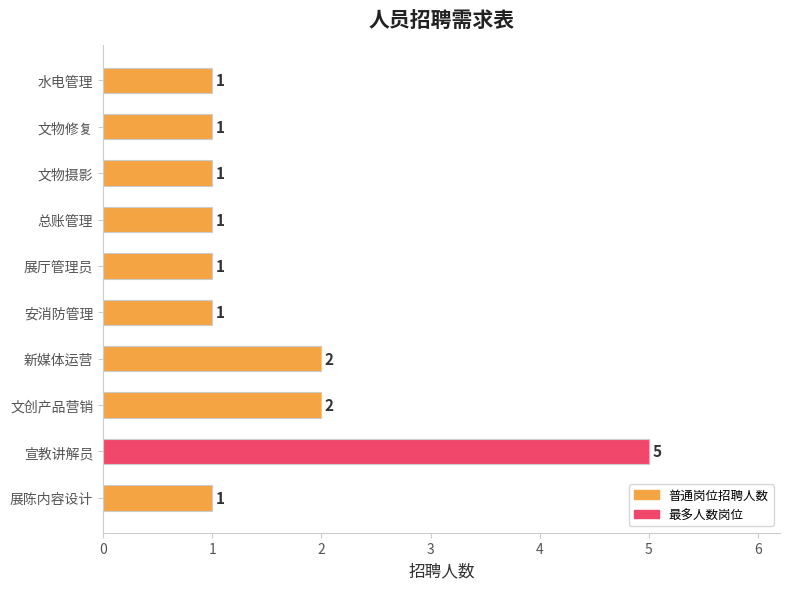

What is the ratio of the value at 安消防管理 to the value at 水电管理?

1.0